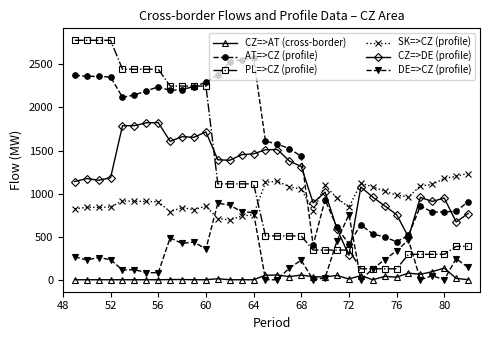

List the series in order of their peak value, highest first.

PL=>CZ (profile), AT=>CZ (profile), CZ=>DE (profile), SK=>CZ (profile), DE=>CZ (profile), CZ=>AT (cross-border)